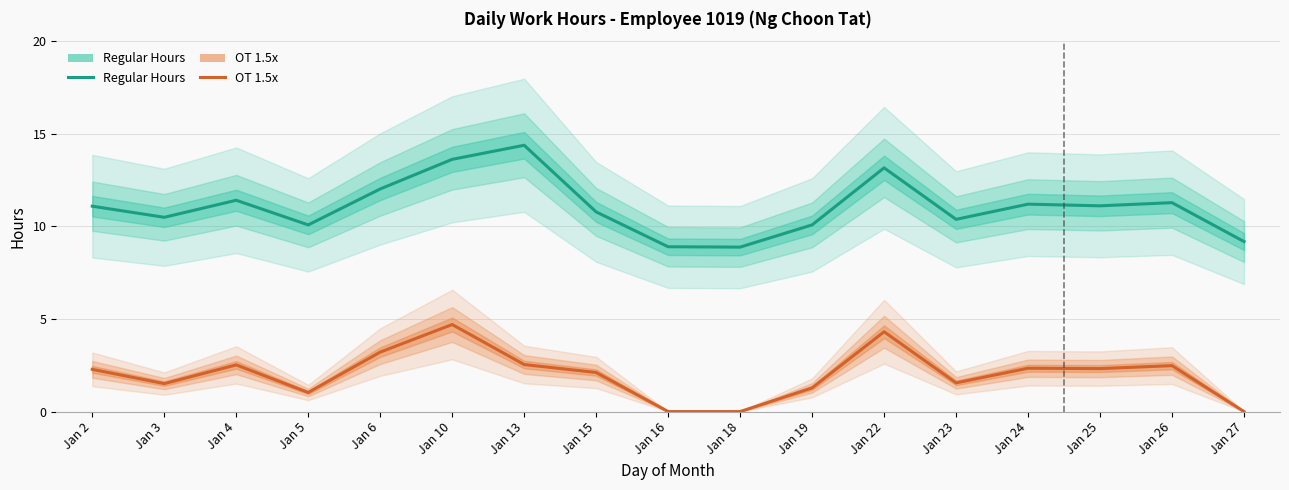

Where is the first local minimum for OT 1.5x?

Jan 3